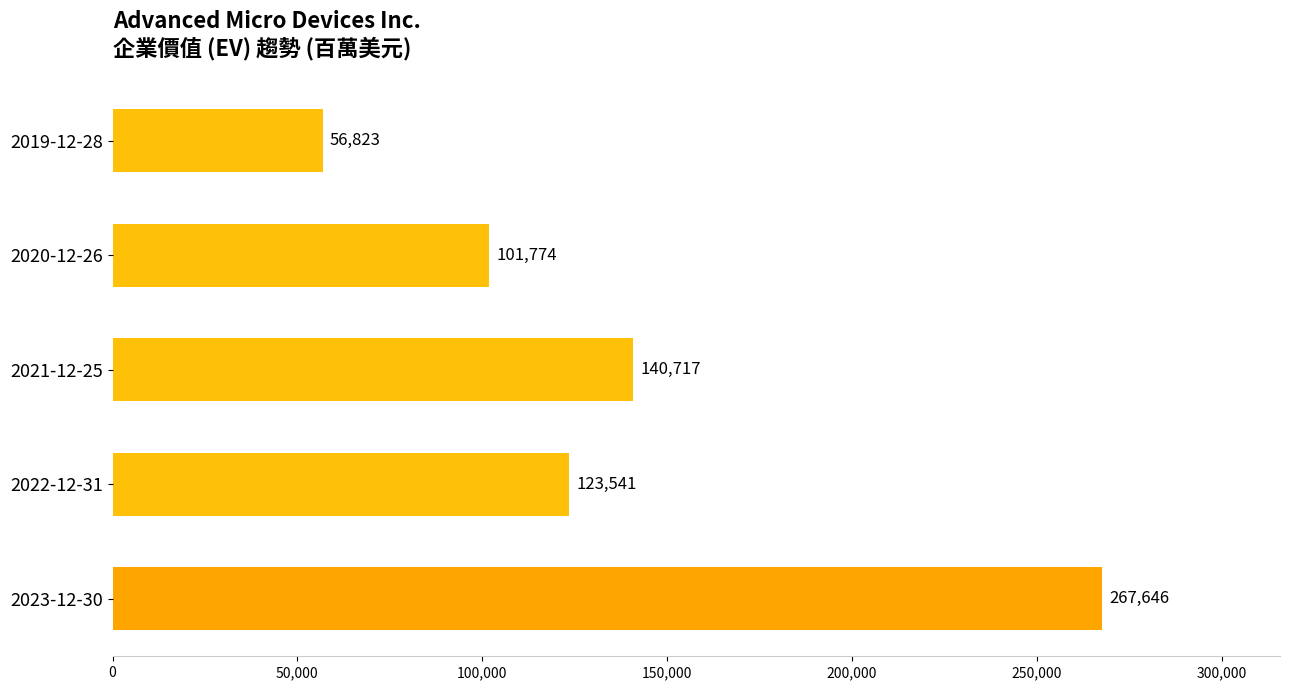

Reading bottom to top, extract all data points from this chart.

267646	123541	140717	101774	56823